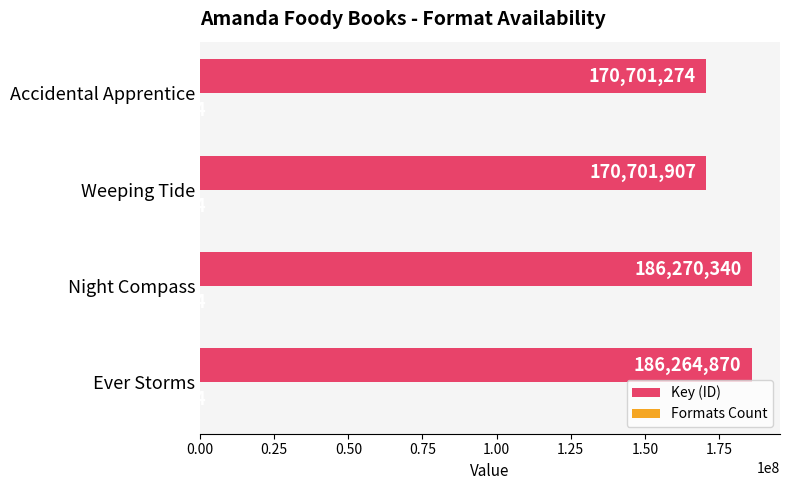

What is the total value across all series at Night Compass?

186270344